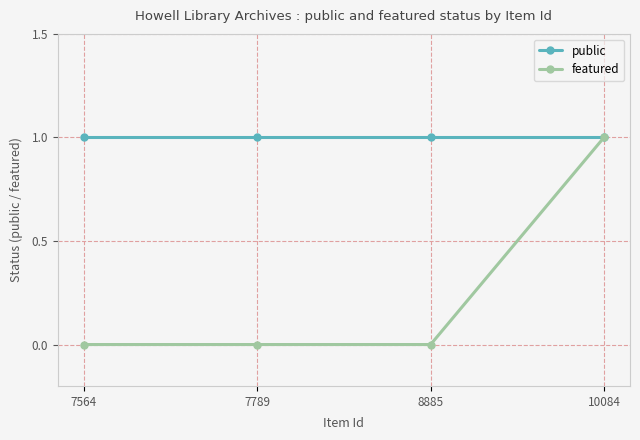

What is the sum of the featured values at 10084 and 8885?

1